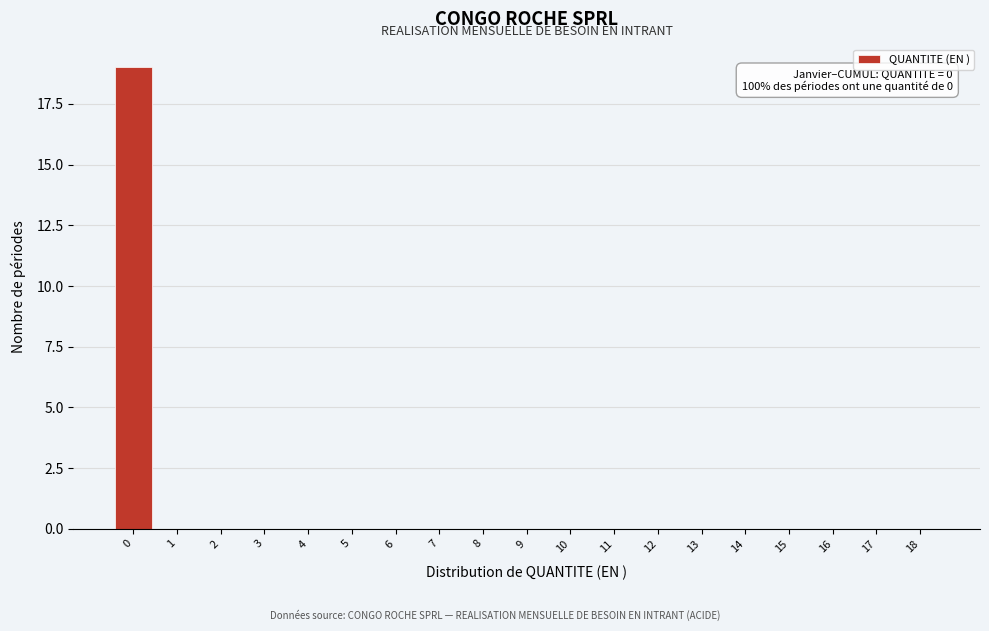

Reading left to right, transcribe all the data shown in this chart.

0=19	1=0	2=0	3=0	4=0	5=0	6=0	7=0	8=0	9=0	10=0	11=0	12=0	13=0	14=0	15=0	16=0	17=0	18=0